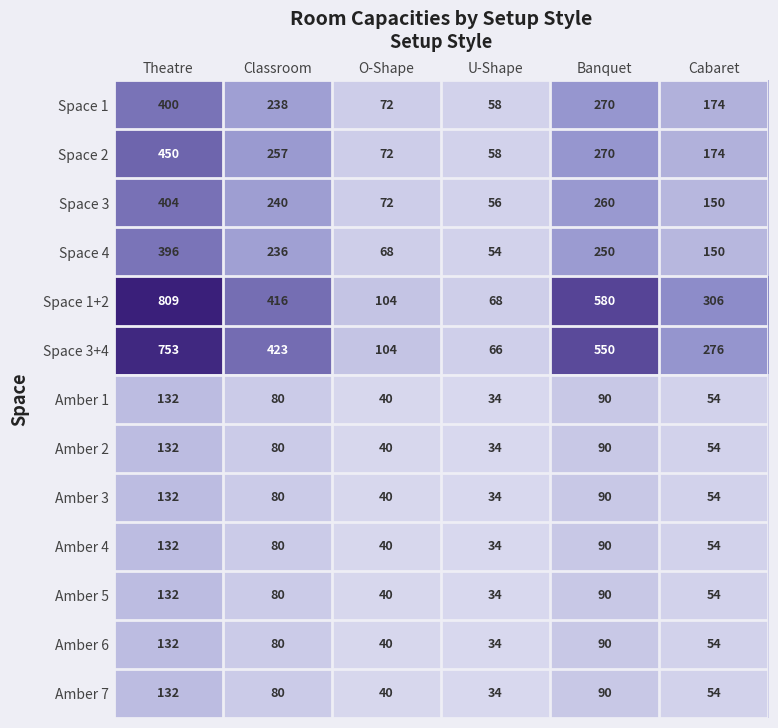

What is the difference between the Space 1+2 values at Cabaret and U-Shape?

238